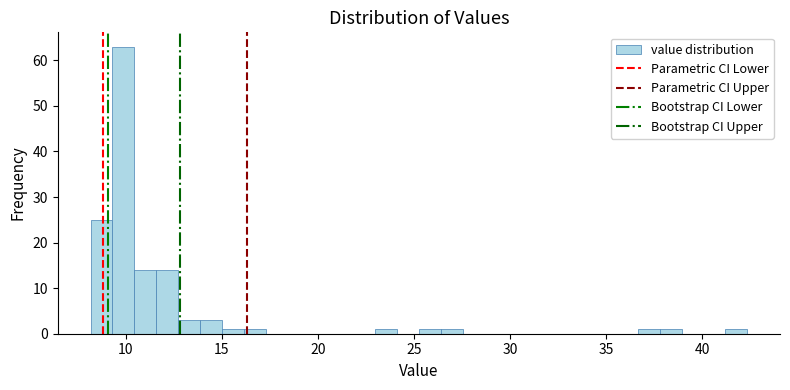

Around what value on the x-axis is the tallest bar? Give the approximate position of its centre, as read against the axis.

10.0